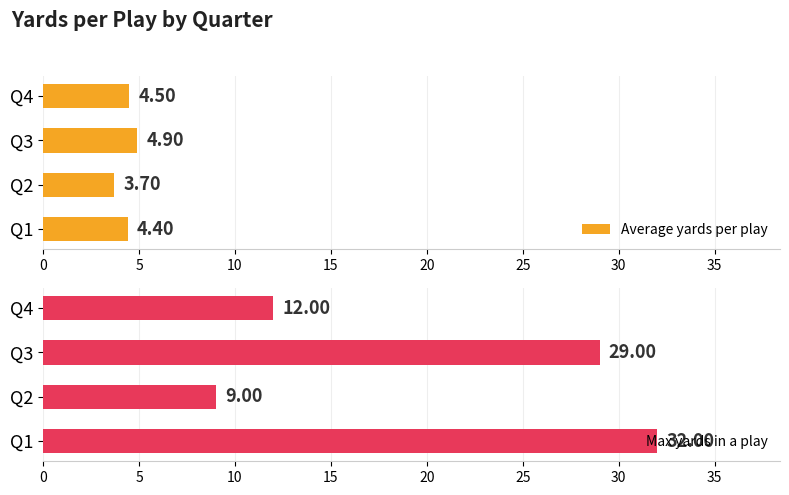

Rank the categories by Max yards in a play value from lowest to highest.

Q2, Q4, Q3, Q1